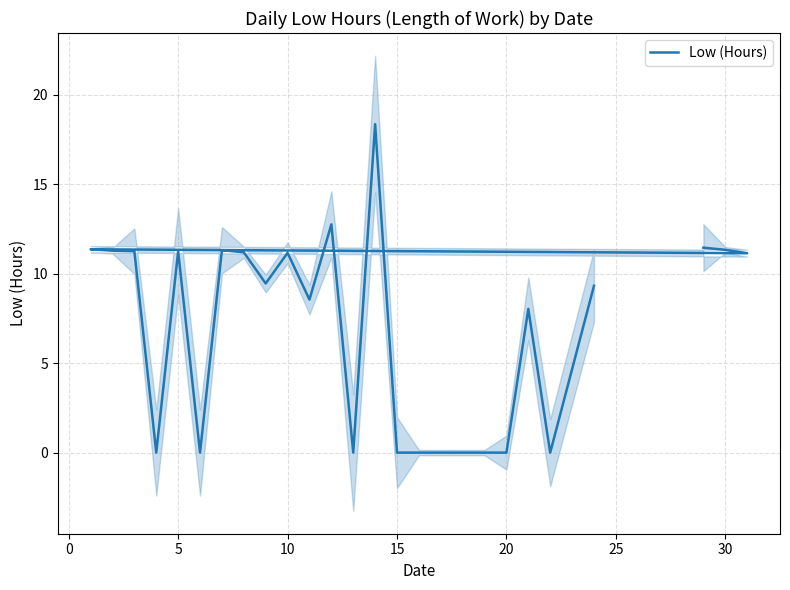

What is the sum of all values?

179.2